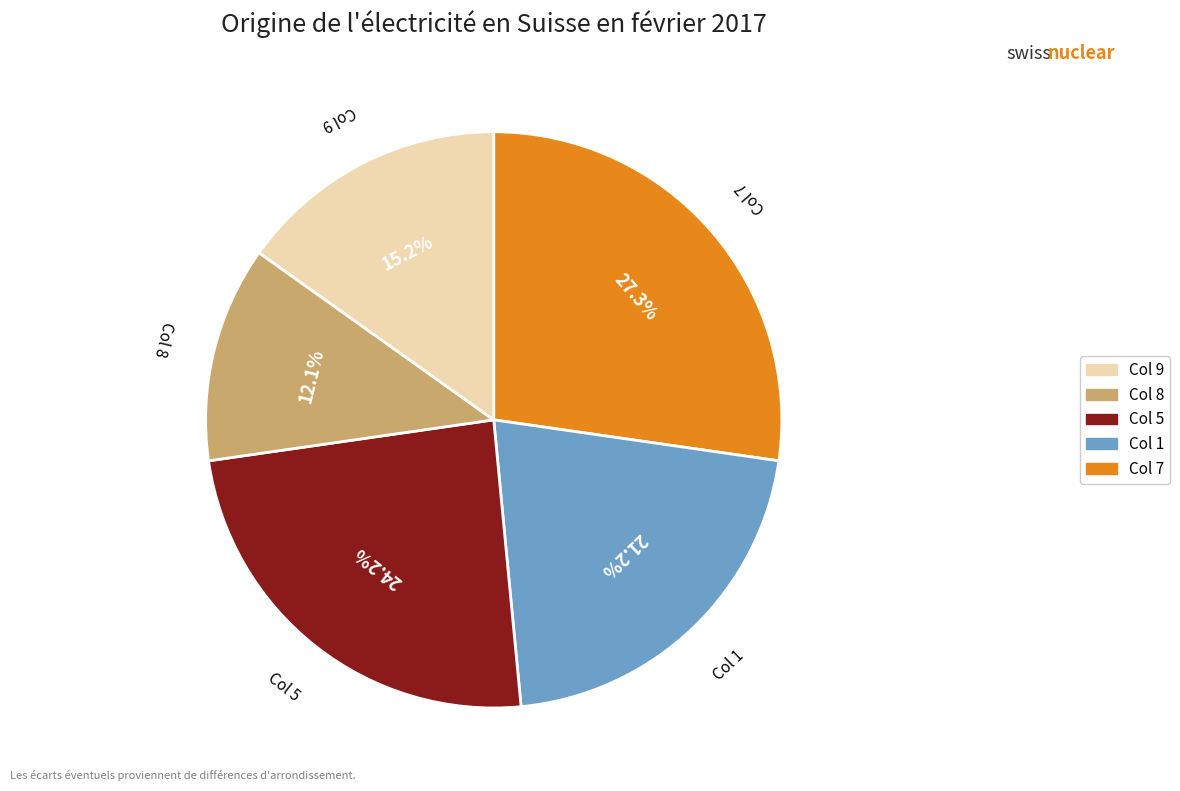

Count the number of slices in the pie.

5